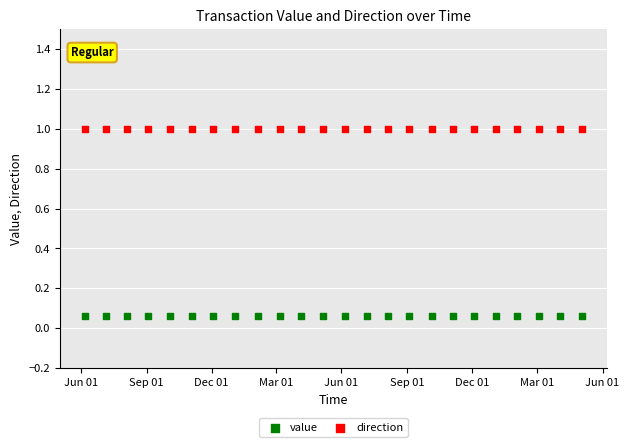

Which series contains the highest Y value?

direction